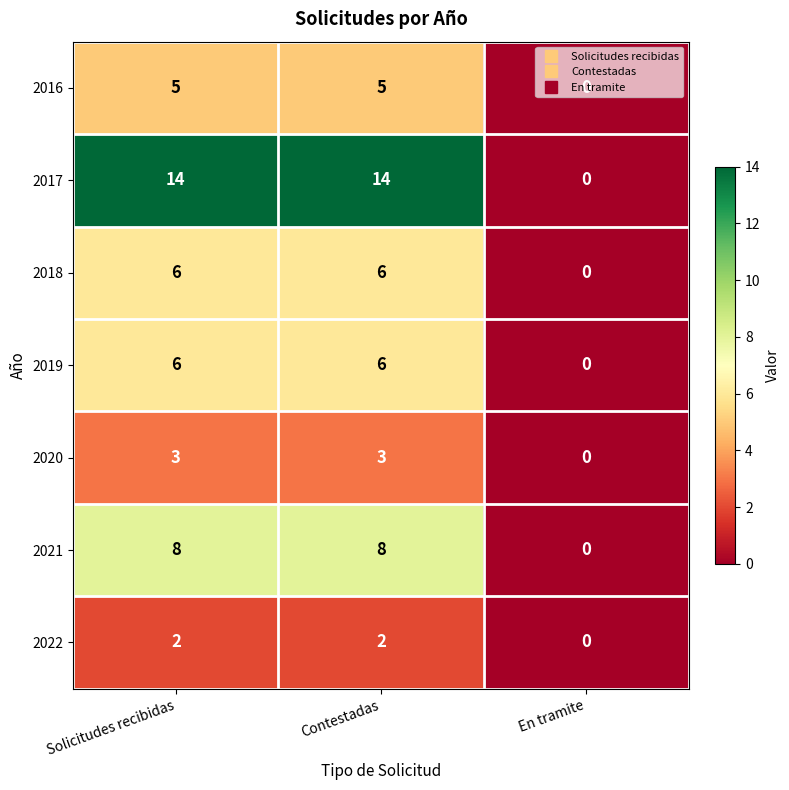

Which series has the widest spread of values?

2017